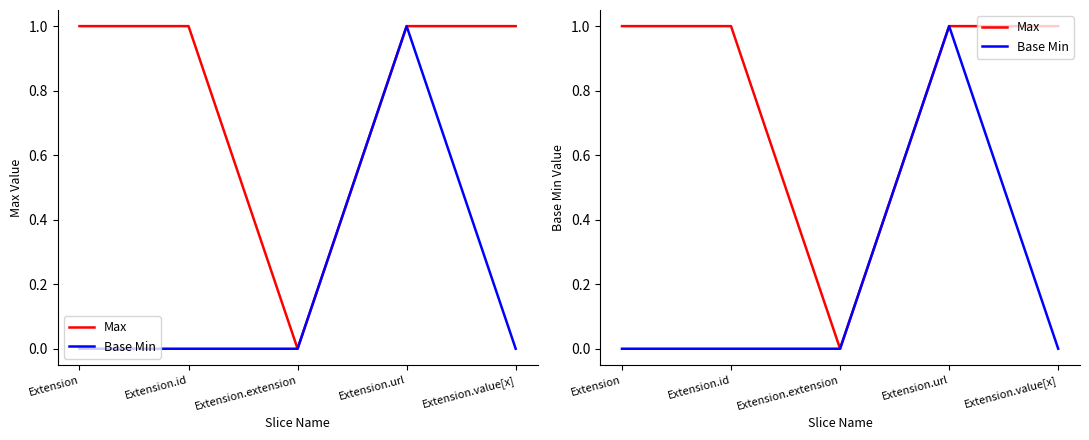

Reading left to right, what are all the values shown in this chart?

Max: Extension=1	Extension.id=1	Extension.extension=0	Extension.url=1	Extension.value[x]=1
Base Min: Extension=0	Extension.id=0	Extension.extension=0	Extension.url=1	Extension.value[x]=0